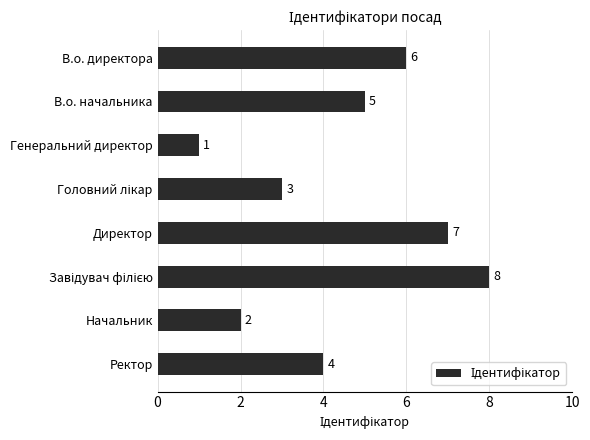

What is the smallest value displayed?

1